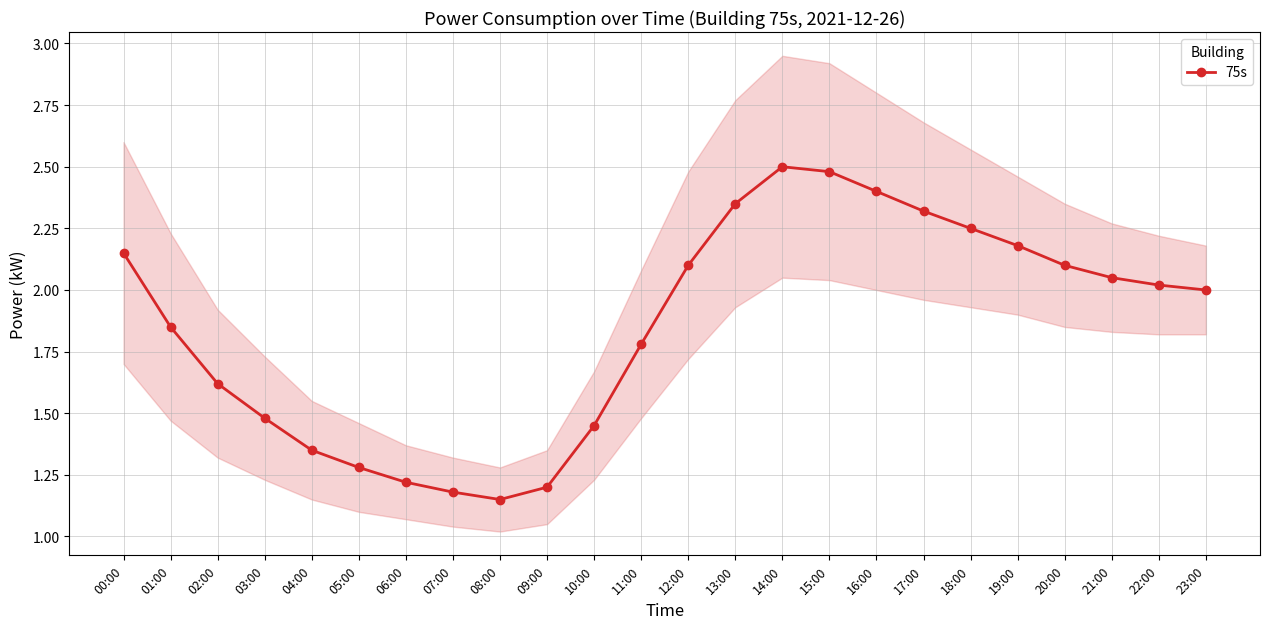

What position from the right is 23:00?

1